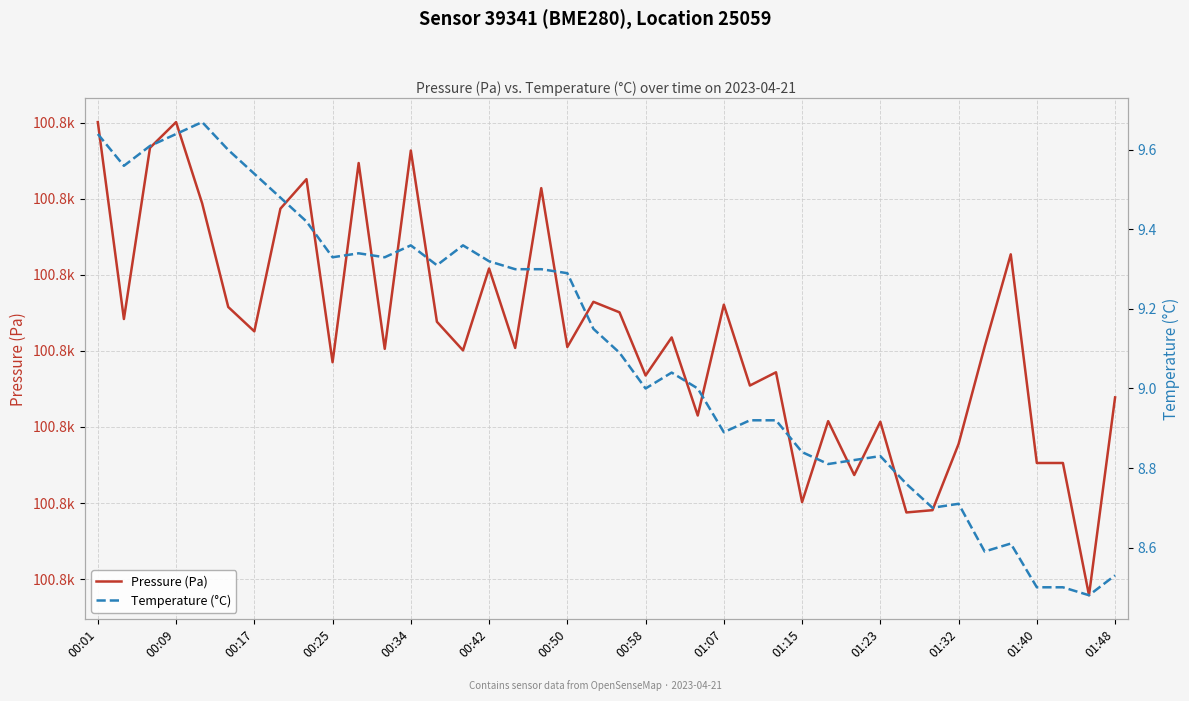

What is the difference between the second highest and minimum values in the Temperature (°C) series?

1.2